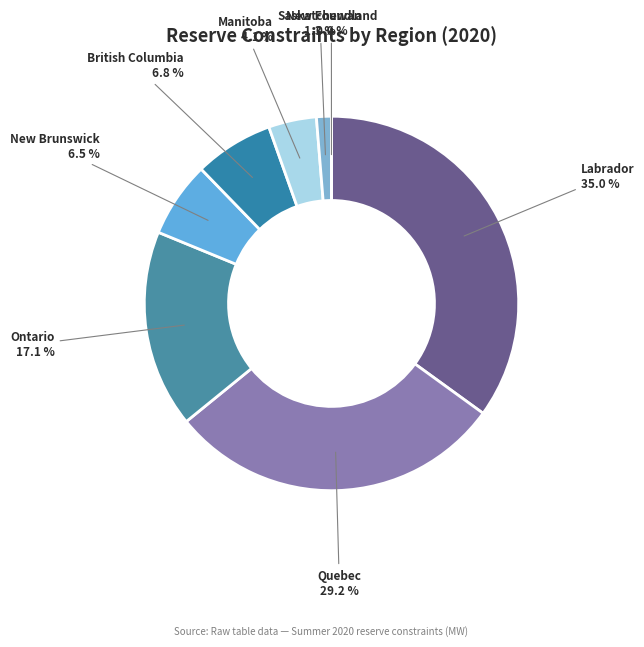

Rank the categories by value from highest to lowest.

Canada_Labrador, Canada_Quebec, Canada_Ontario, Canada_British Columbia, Canada_New Brunswick, Canada_Manitoba, Canada_Saskatchewan, Canada_New Foundland